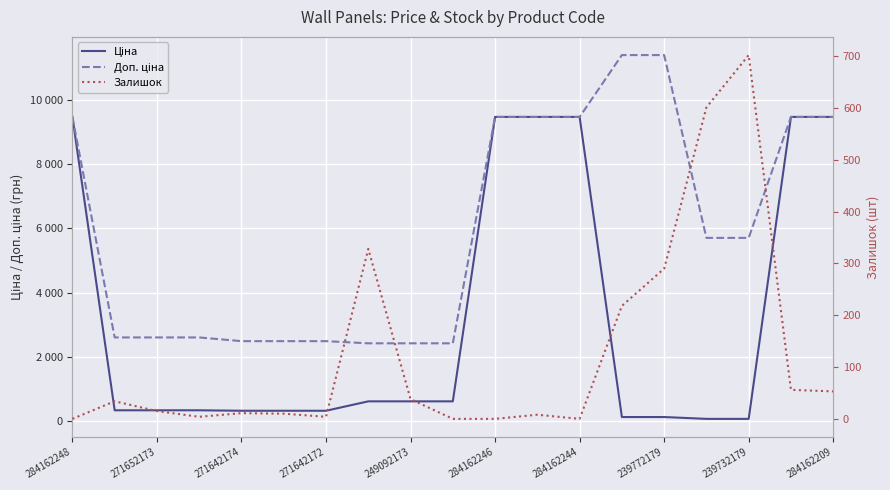

What is the label of the 4th point from the left?

271642172